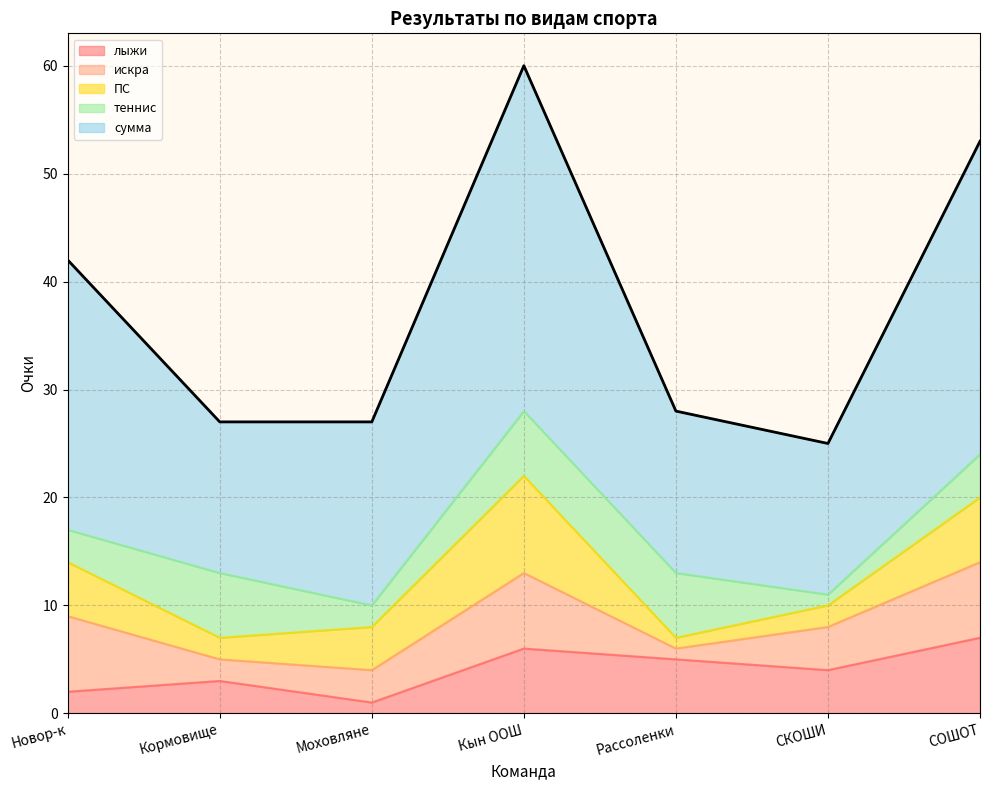

Rank the series by their maximum value, from highest to lowest.

сумма, ПС, лыжи, искра, теннис